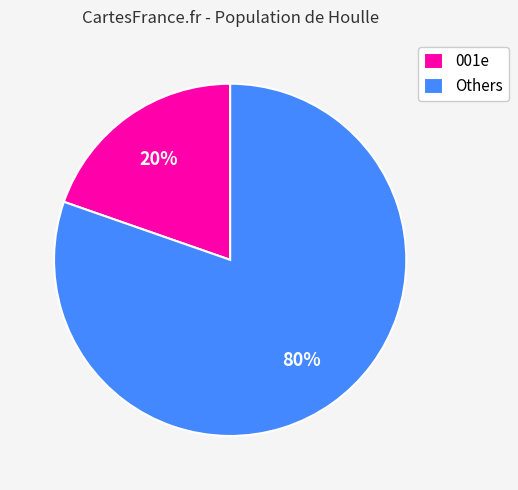

Which slice is the largest?

Others